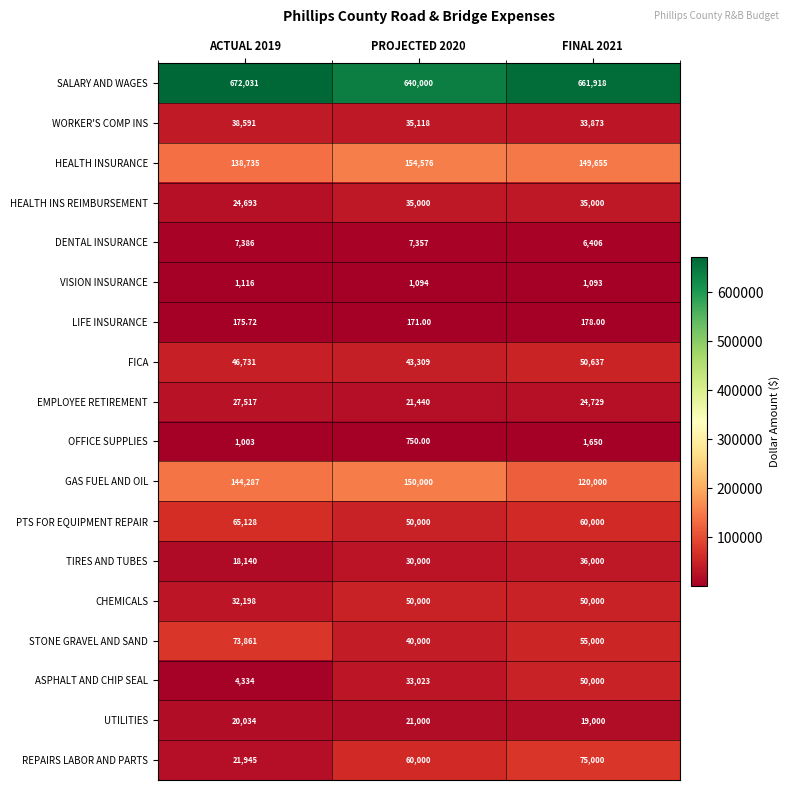

Which series has the largest total across all categories?

SALARY AND WAGES